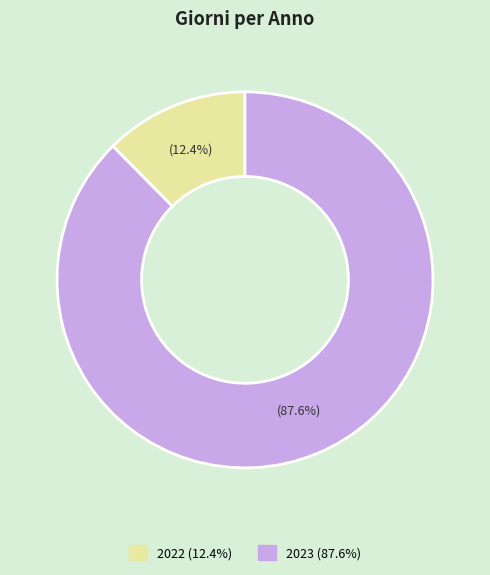

Count the number of slices in the pie.

2